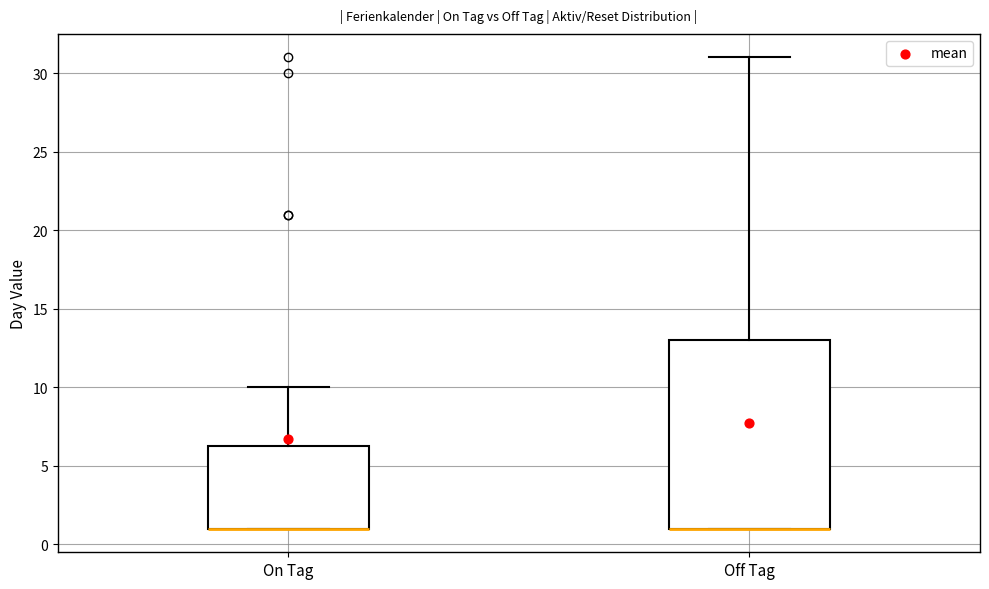

Which box is the tallest, from its lower edge to its upper edge?

Off Tag